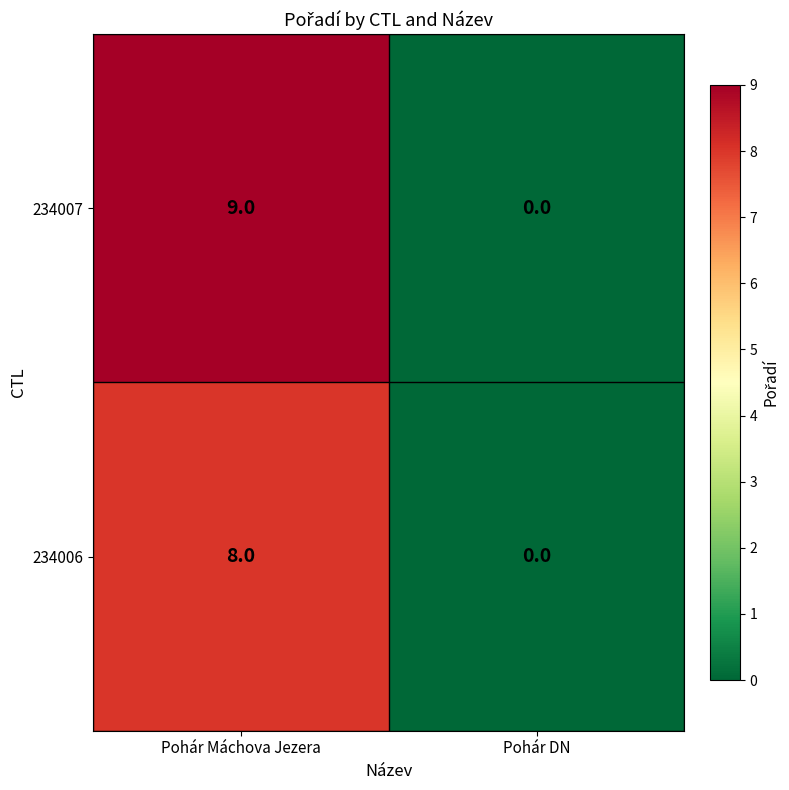

Rank the series by their average value, from highest to lowest.

234007, 234006